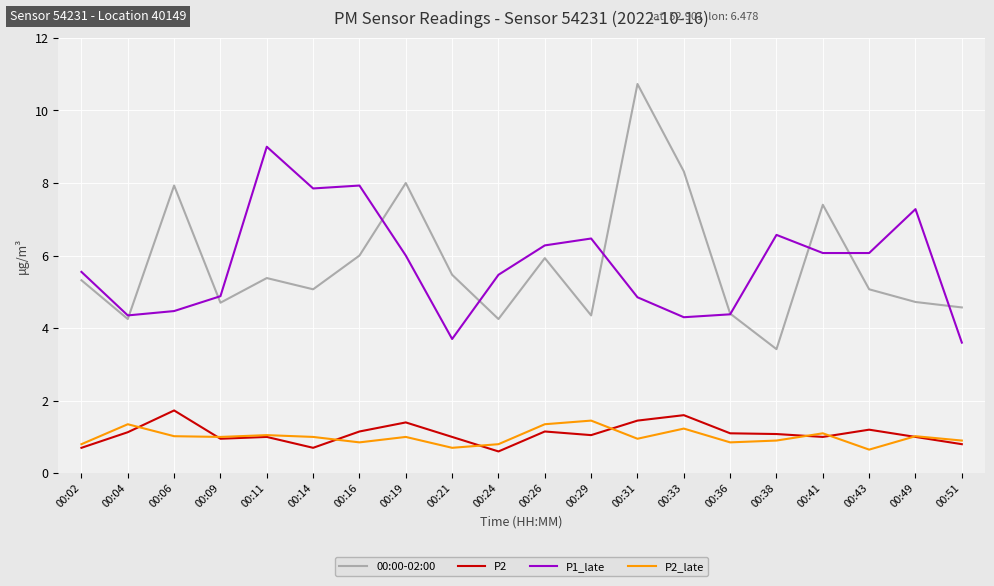

Rank the series at 00:31 from lowest to highest value.

P2_late, P2, P1_late, 00:00-02:00